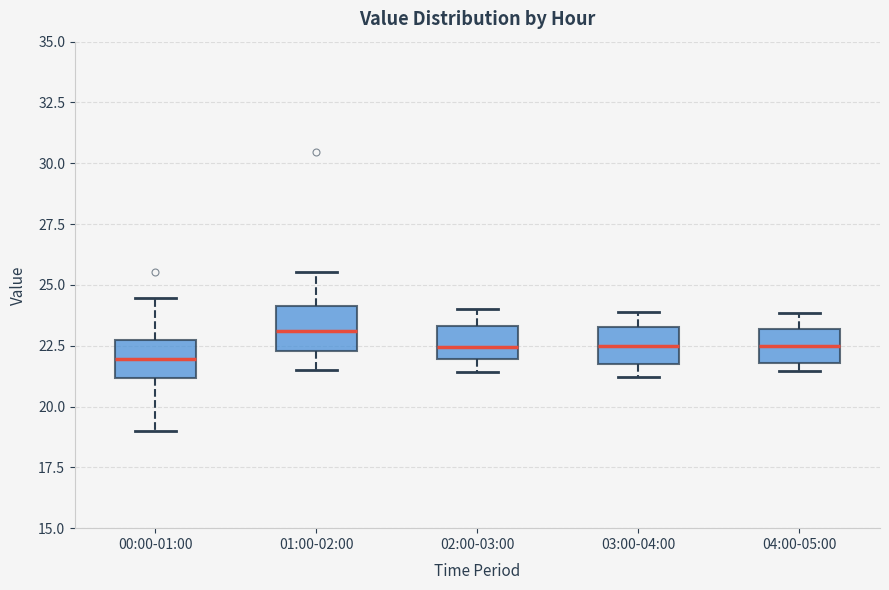

Reading left to right, read every box against the y-axis: the position of its median line, the range the box covers, and the ends of its whiskers. The values are not printed on the chart, so give them approximately, as read against the axis.

00:00-01:00: median 22.0, box 21.0 to 23.0, whiskers 19.0 to 24.5
01:00-02:00: median 23.0, box 22.5 to 24.0, whiskers 21.5 to 25.5
02:00-03:00: median 22.5, box 22.0 to 23.5, whiskers 21.5 to 24.0
03:00-04:00: median 22.5, box 22.0 to 23.5, whiskers 21.0 to 24.0
04:00-05:00: median 22.5, box 22.0 to 23.0, whiskers 21.5 to 24.0